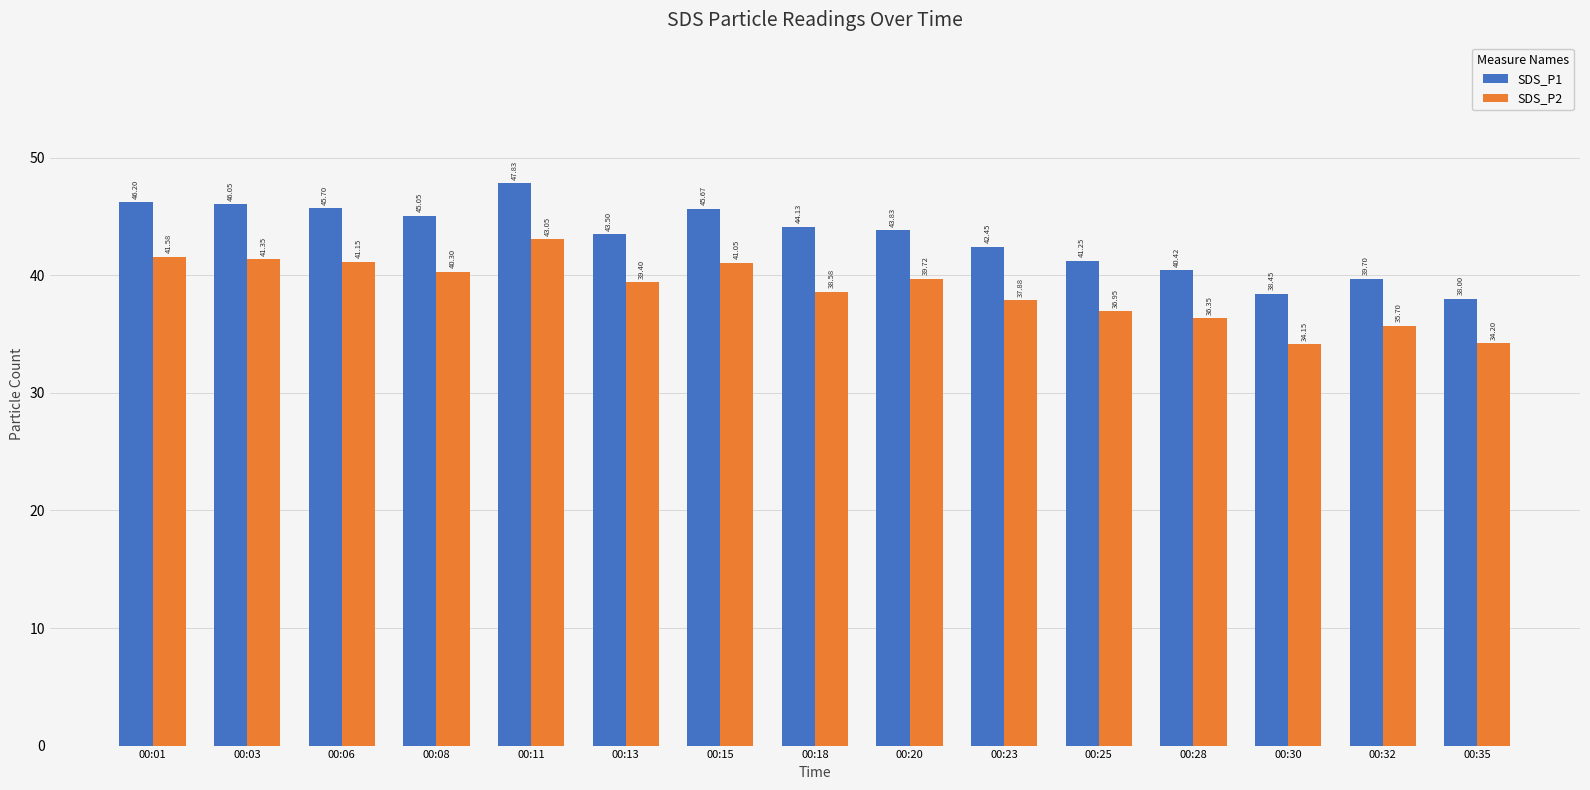

At which category is the sum across all series the highest?

00:11